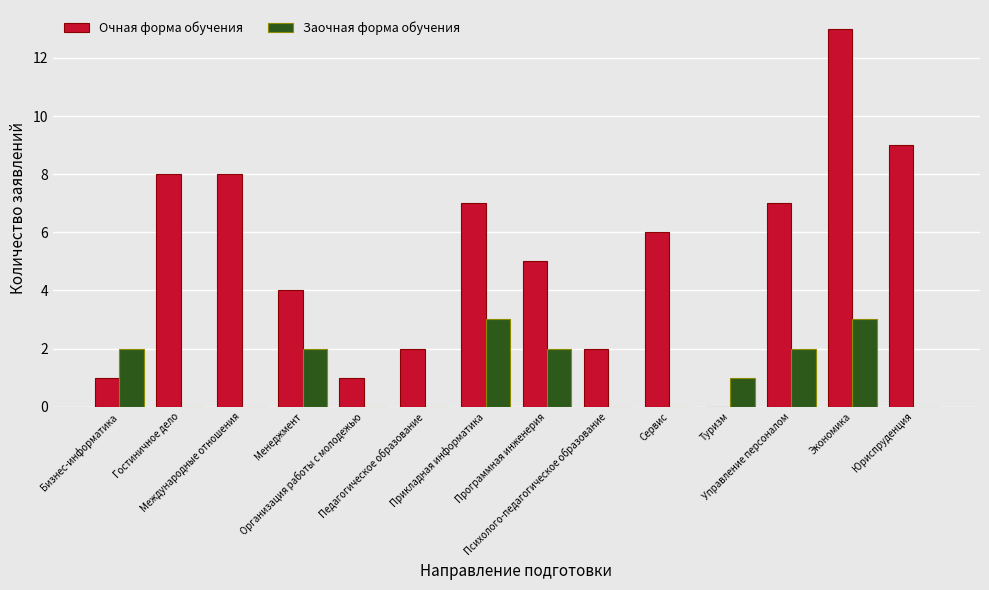

The Очная форма обучения series shows 5 at Международные отношения. True or false?

False